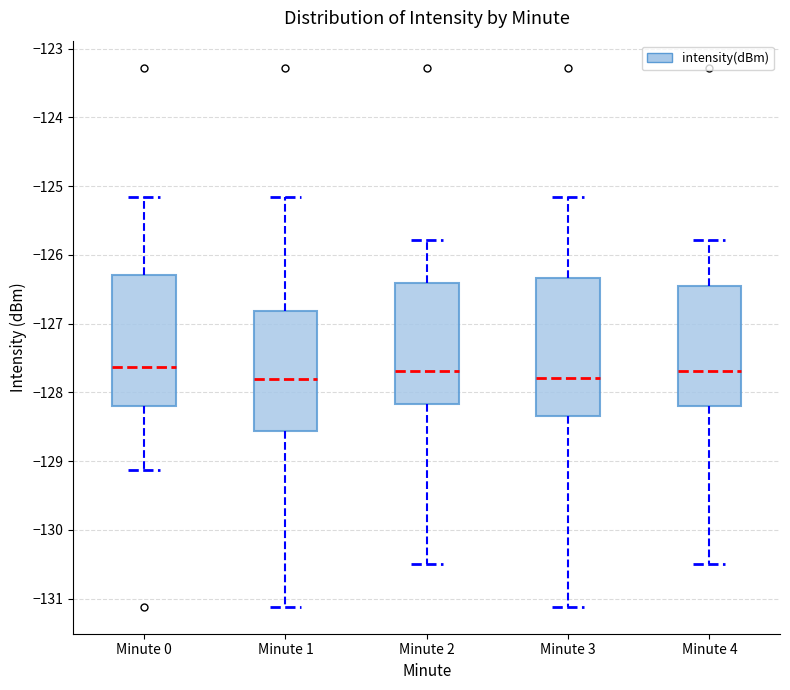

Where is the upper edge of the box for Minute 0 on the y-axis? The values are not printed on the chart, so give them approximately, as read against the axis.

-126.3